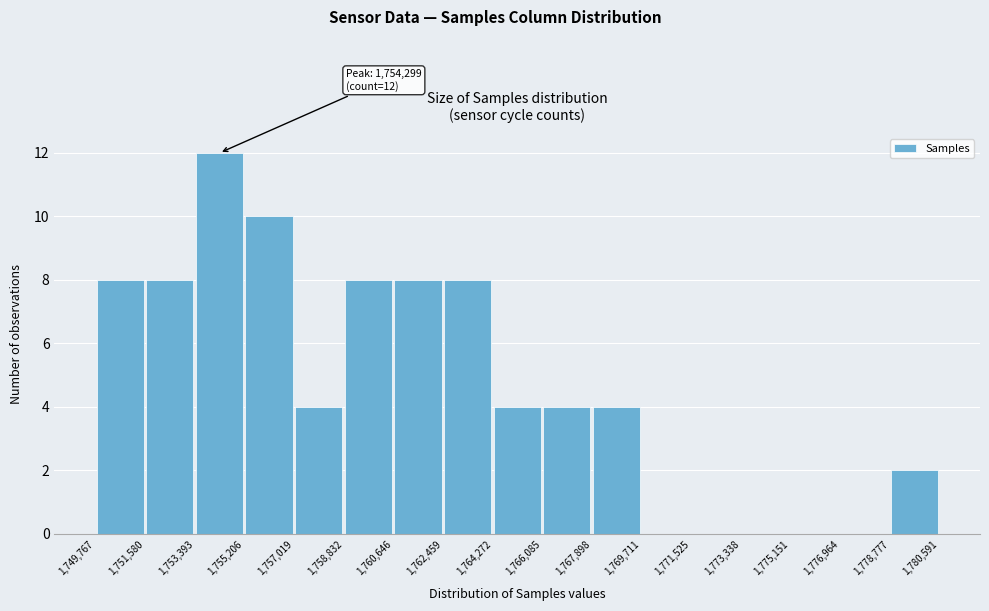

Which range on the x-axis has the tallest bar?

1,753,393 to 1,755,206